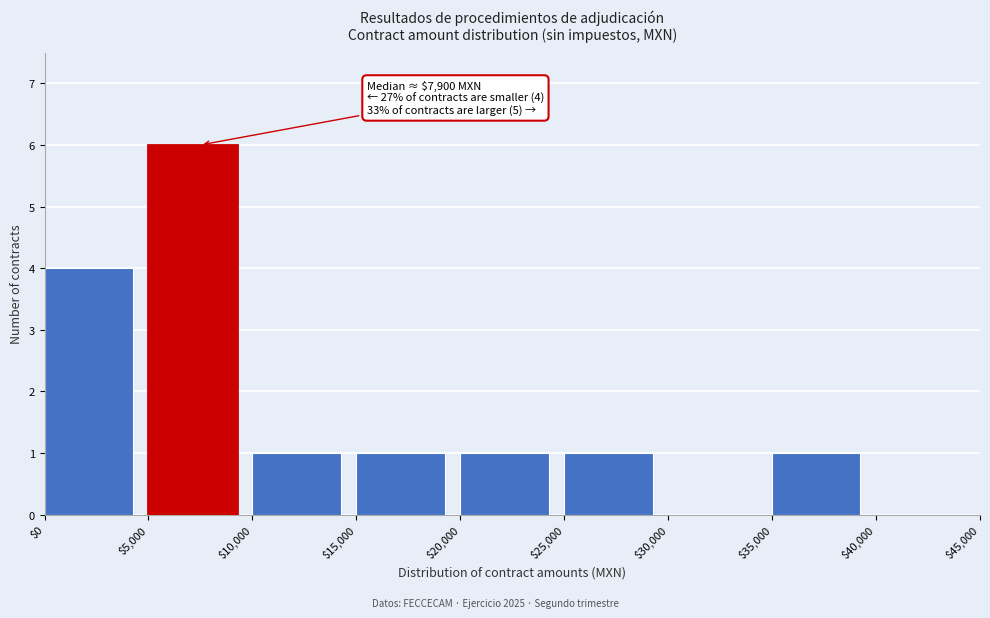

Which range on the x-axis has the tallest bar?

$5,000 to $10,000